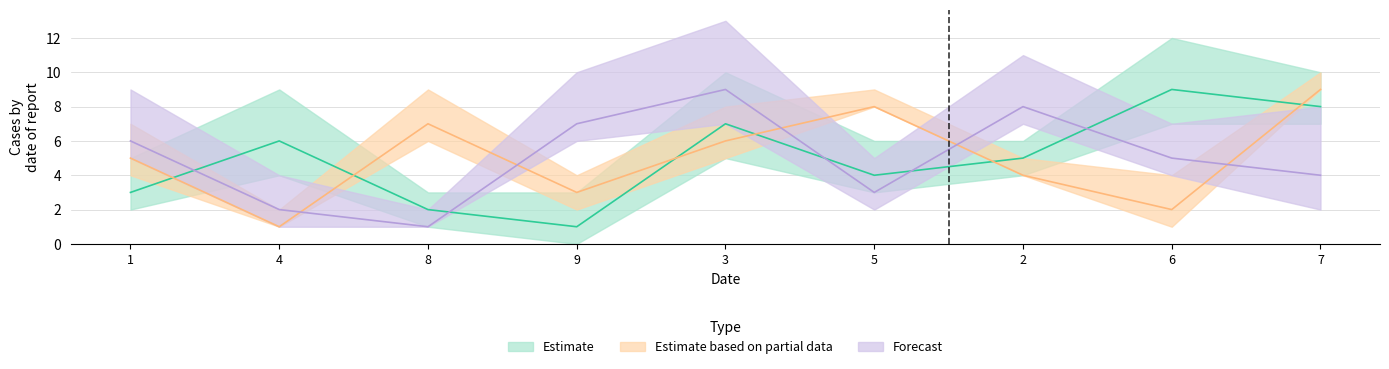

How many series are shown in this chart?

3